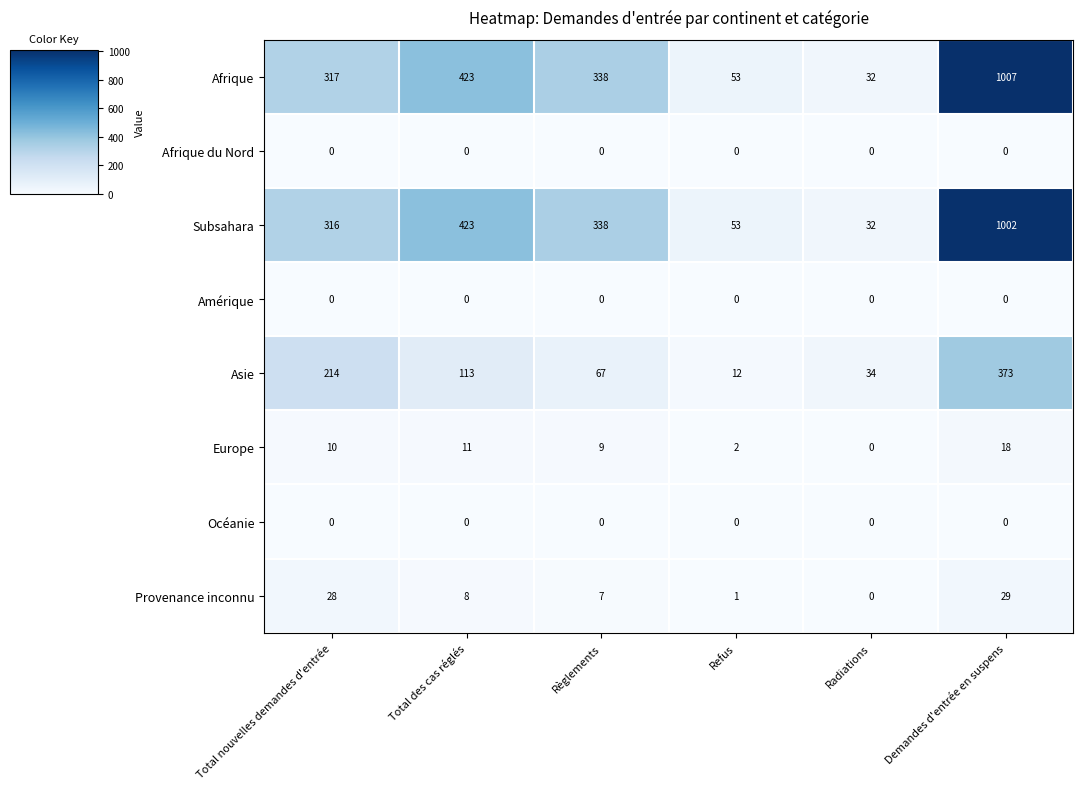

Which series has the largest range (max minus min)?

Afrique